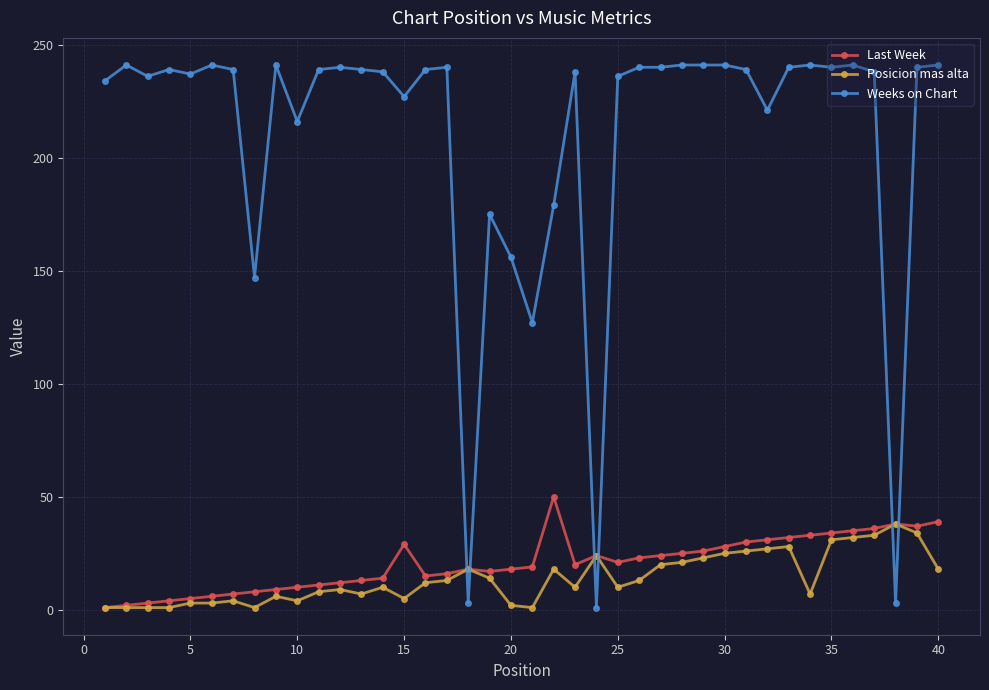

List the series in order of their peak value, highest first.

Weeks on Chart, Last Week, Posicion mas alta